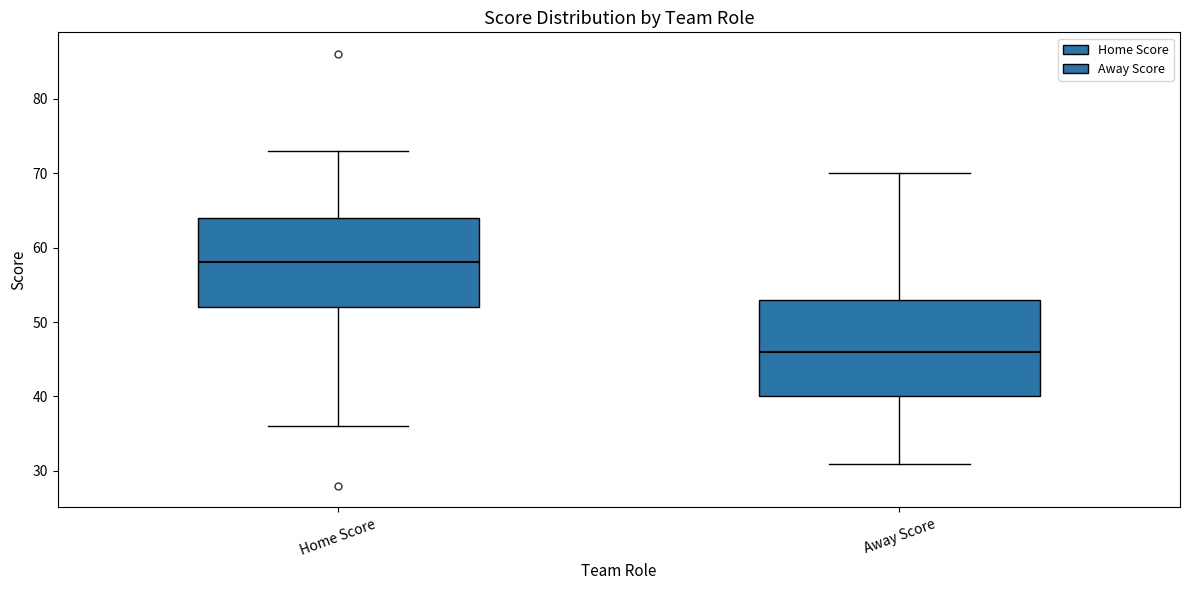

Reading left to right, read every box against the y-axis: the position of its median line, the range the box covers, and the ends of its whiskers. The values are not printed on the chart, so give them approximately, as read against the axis.

Home Score: median 58, box 52 to 64, whiskers 36 to 73
Away Score: median 46, box 40 to 53, whiskers 31 to 70